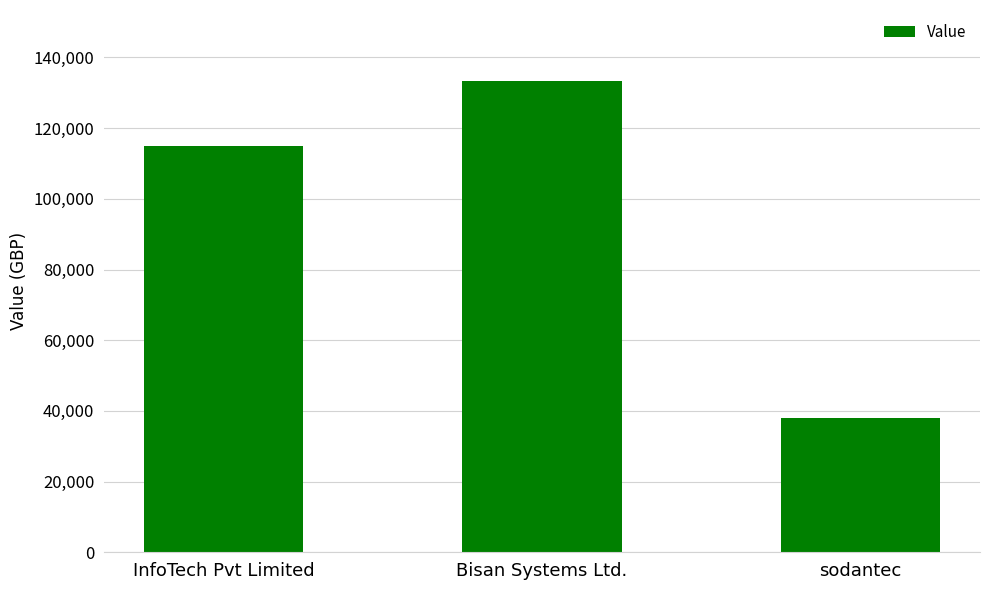

Reading right to left, list all the values displayed in this chart.

38039	133413	114910